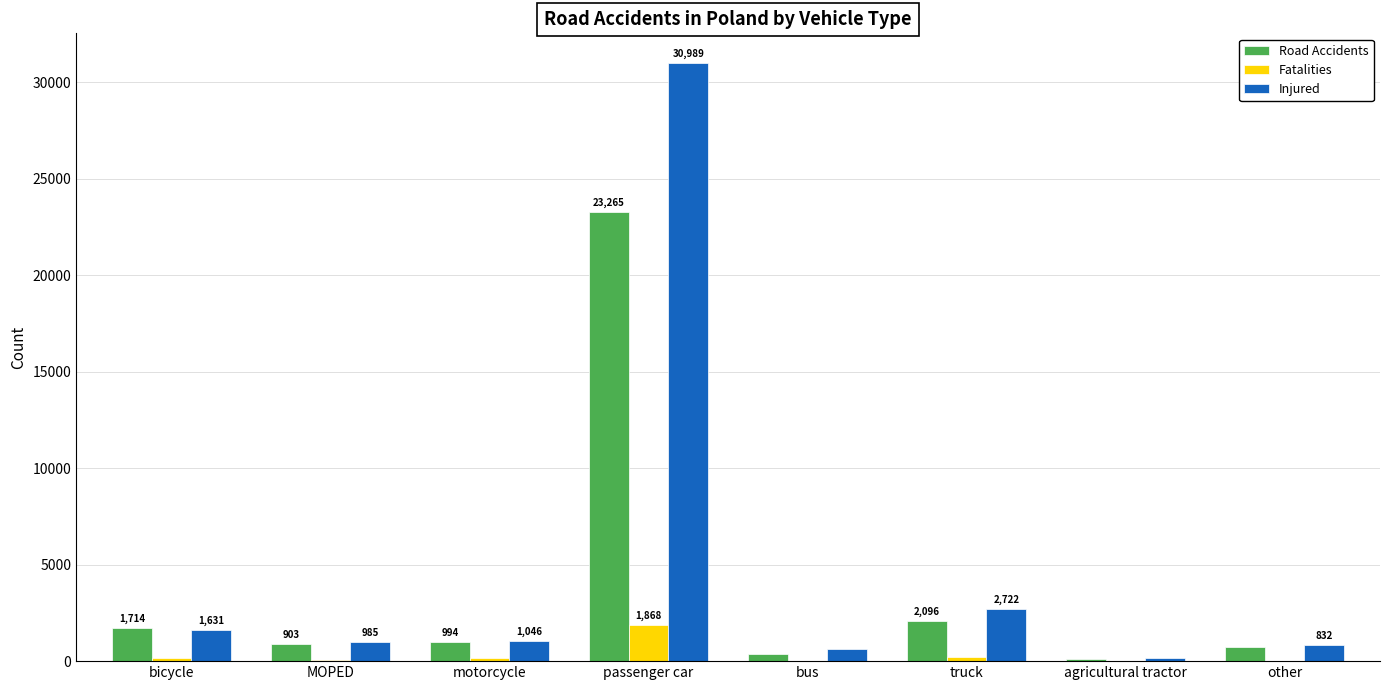

Reading right to left, list all the values displayed in this chart.

Road Accidents: other=711	agricultural tractor=136	truck=2096	bus=367	passenger car=23265	motorcycle=994	MOPED=903	bicycle=1714
Fatalities: other=20	agricultural tractor=17	truck=235	bus=19	passenger car=1868	motorcycle=151	MOPED=49	bicycle=152
Injured: other=832	agricultural tractor=165	truck=2722	bus=632	passenger car=30989	motorcycle=1046	MOPED=985	bicycle=1631